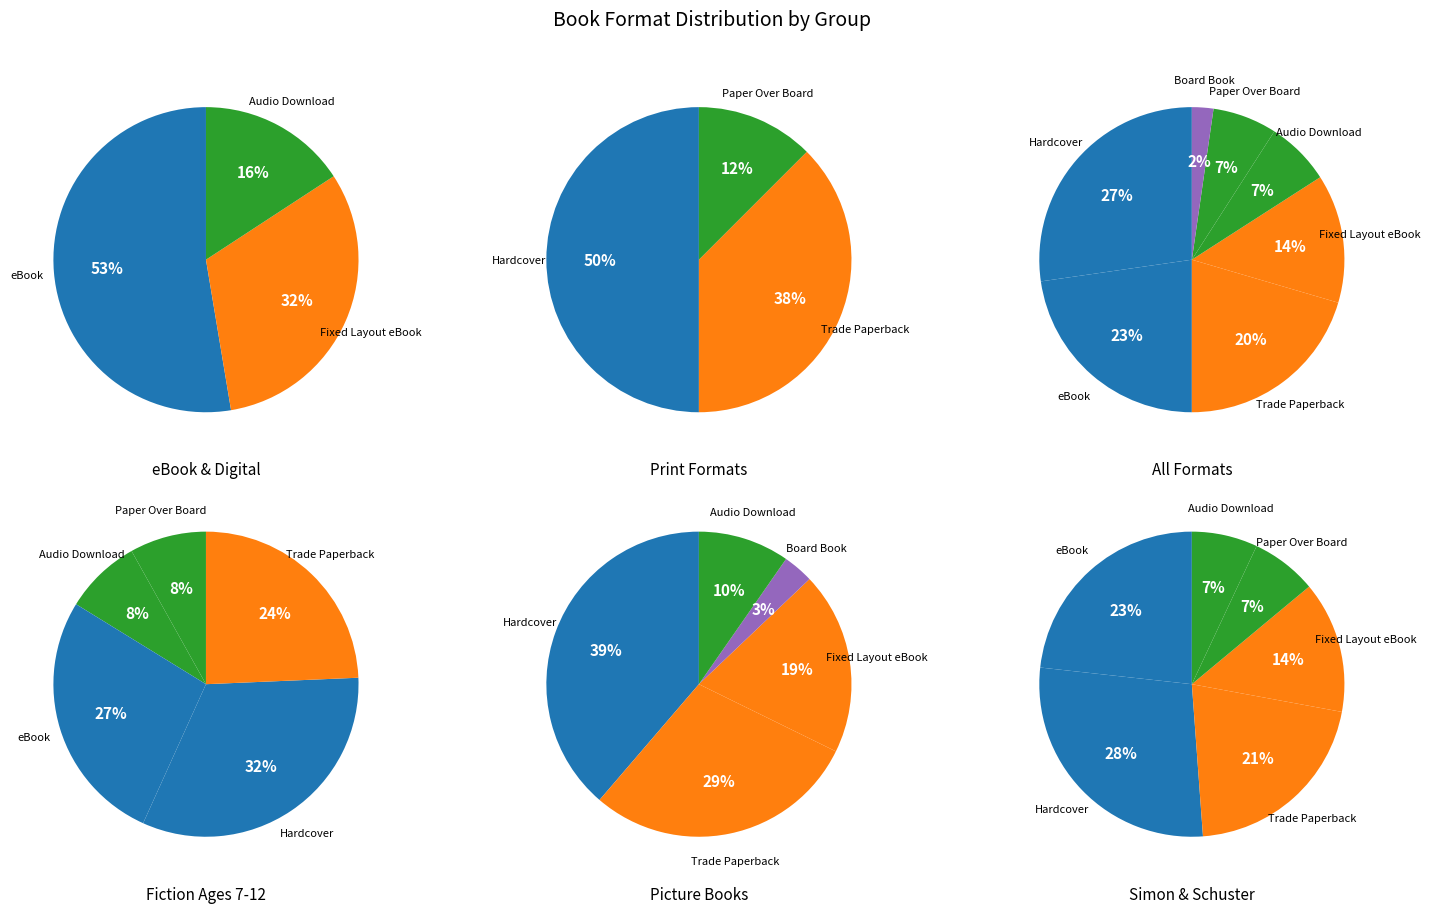

To the nearest percent, what is the difference between the largest and smallest slice percentages?

25%